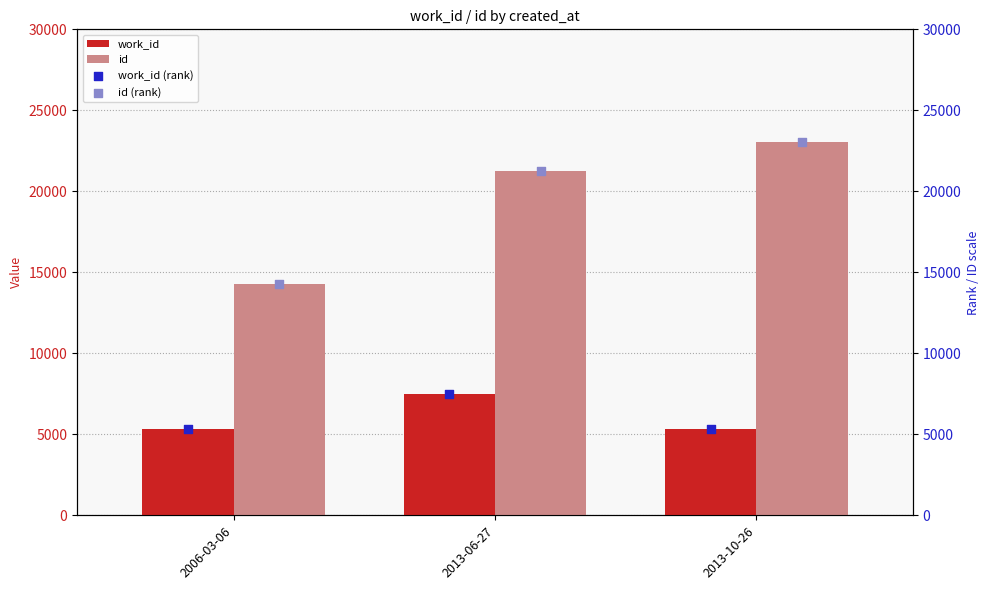

Which category has the highest value in the work_id series?

2013-06-27